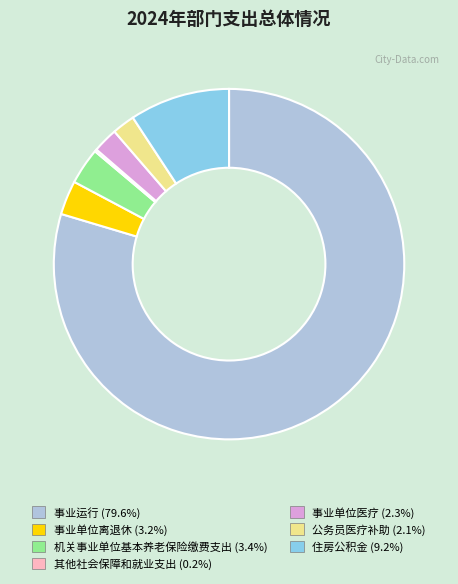

What is the largest slice in the pie chart?

事业运行